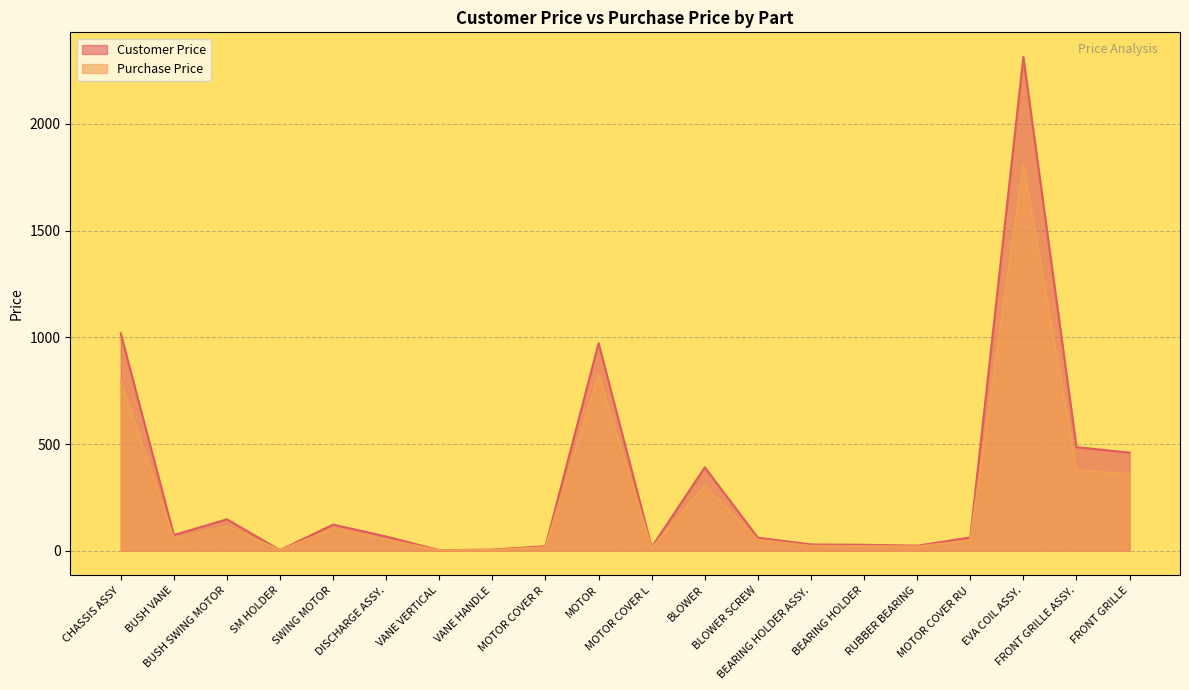

Reading left to right, what are all the values shown in this chart?

Customer Price: 1018.9	73.6	147.2	2.9	122.5	66.8	2.6	5.2	21.6	972.9	16.7	390.6	61.1	29.5	28.0	23.7	62.4	2313.4	485.6	459.5
Purchase Price: 796.0	57.5	115.0	2.2	103.8	52.2	2.0	4.0	16.9	824.5	13.0	305.2	51.8	23.1	21.9	20.1	48.8	1807.3	379.4	359.0